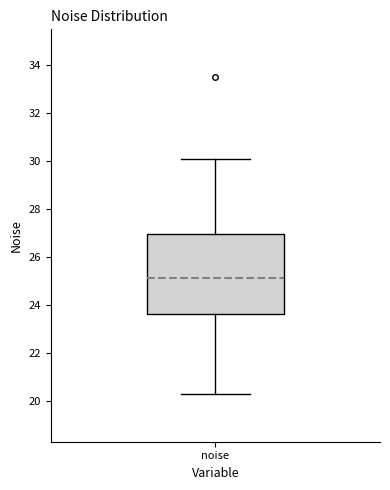

Read this box plot against the y-axis: the position of the median line, the range covered by the box, and the ends of both whiskers. The values are not printed on the chart, so give them approximately, as read against the axis.

median 25.2, box 23.6 to 27.0, whiskers 20.4 to 30.2